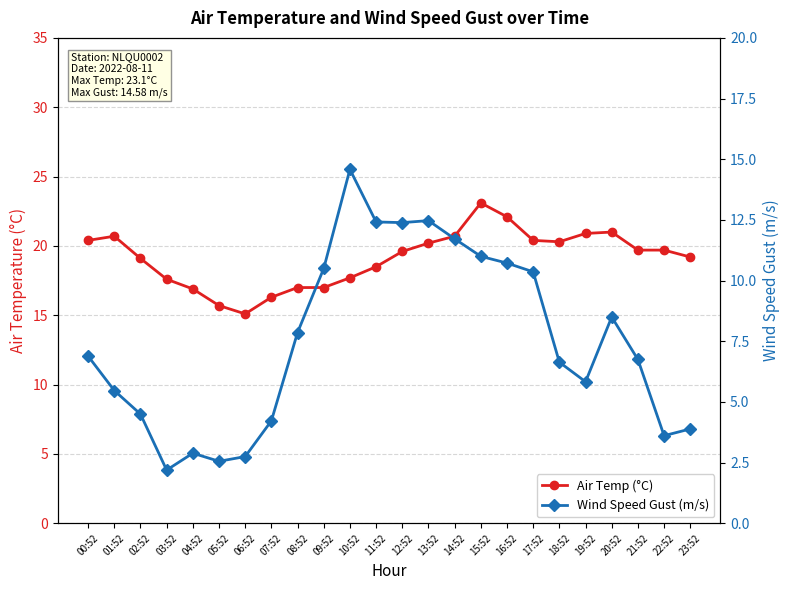

Where is Wind Speed Gust (m/s) nearest to the value 8?

08:52